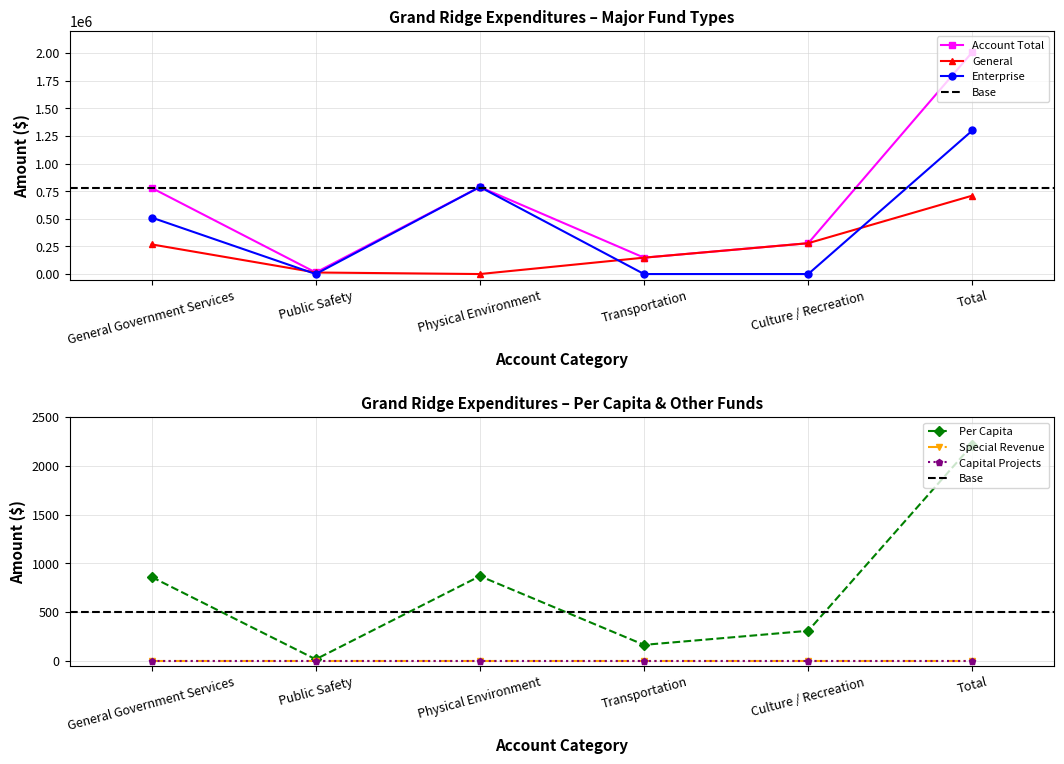

What is the highest value of the Per Capita series?

2214.6